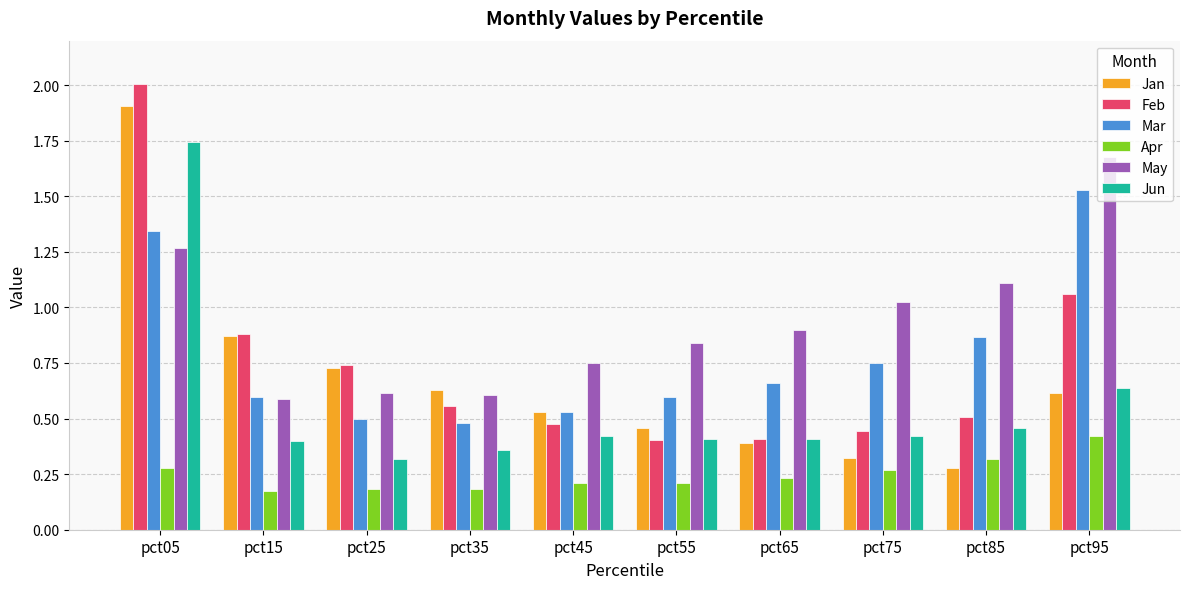

True or false: Feb has a value of 0.5 at pct85.

True